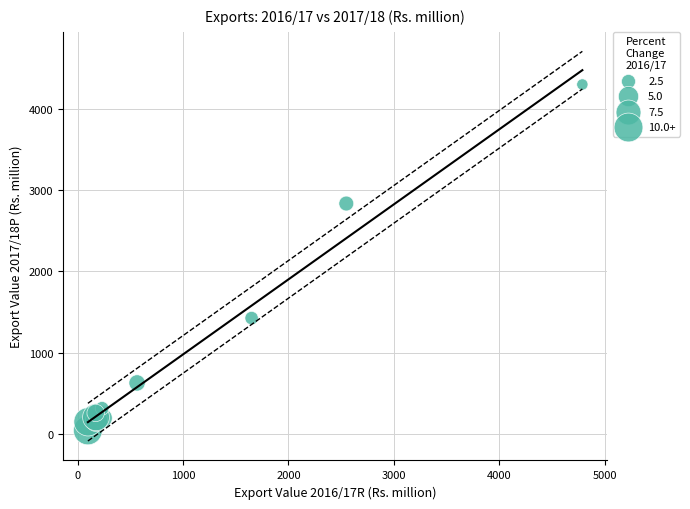

What Y value in the scatter plot is closest to 2171?

2833.7